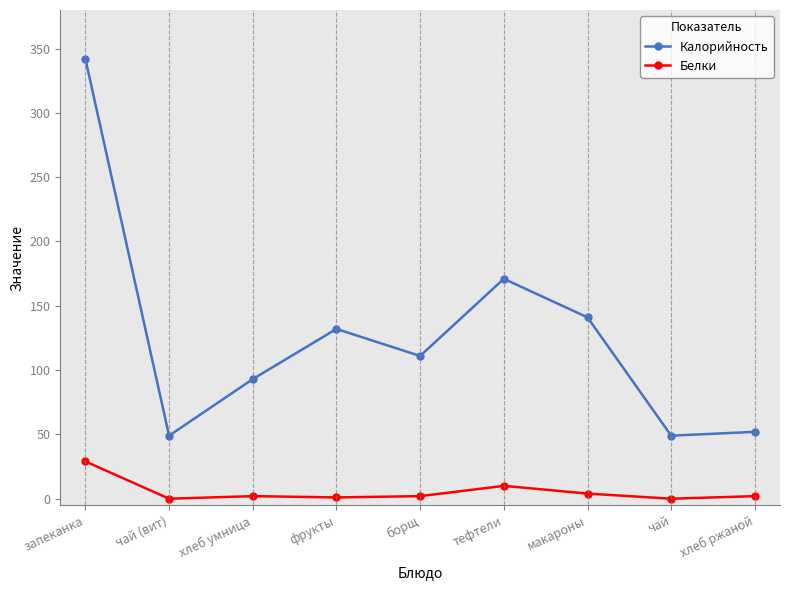

How many lines are shown in the chart?

2